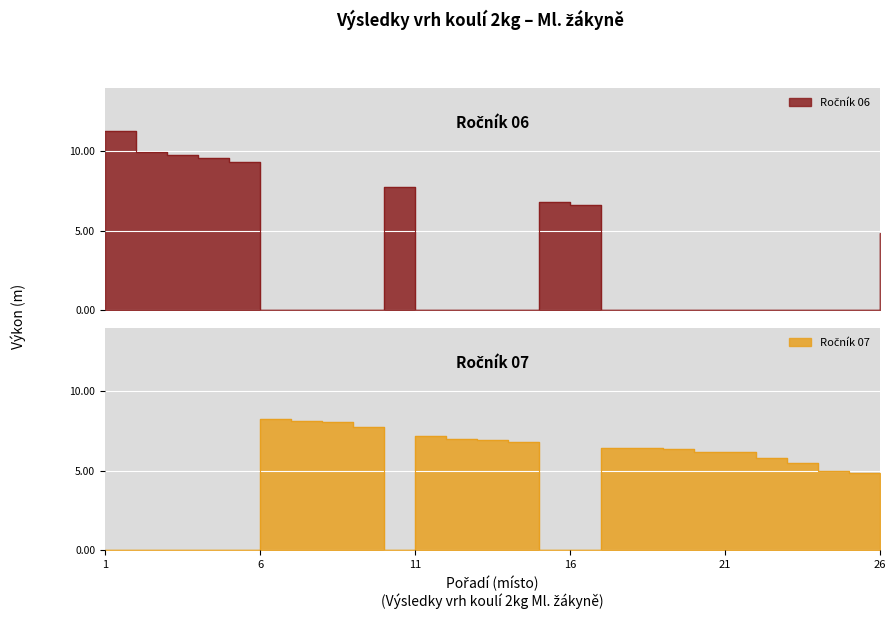

Where do Ročník 06 and Ročník 07 first cross each other?

5 and 6